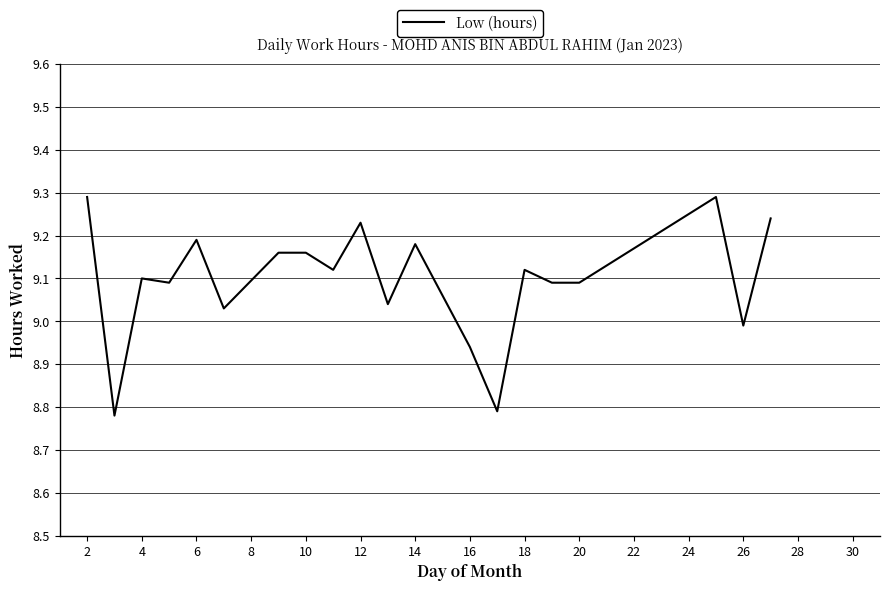

What is the maximum value shown in the chart?

9.3